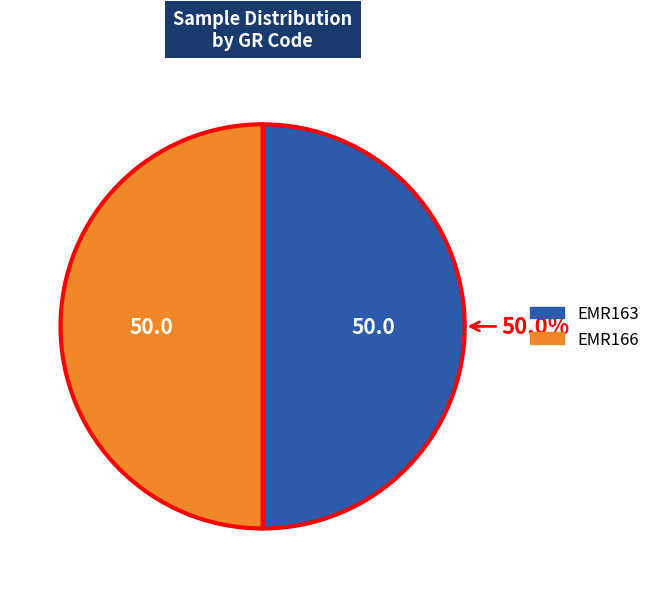

To the nearest percent, what percentage of the pie is EMR163?

50%